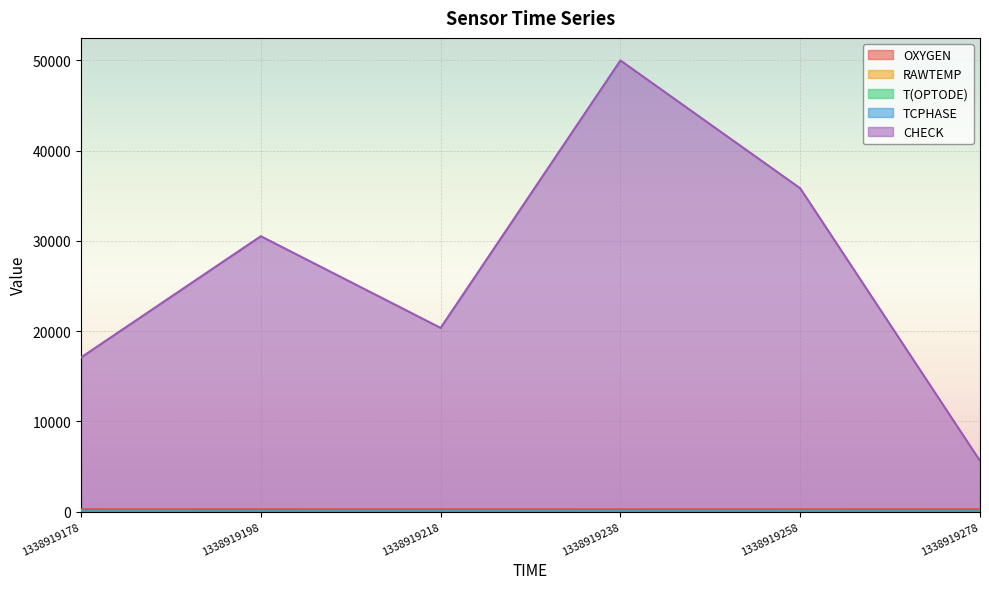

List the series in order of their peak value, highest first.

CHECK, OXYGEN, RAWTEMP, TCPHASE, T(OPTODE)